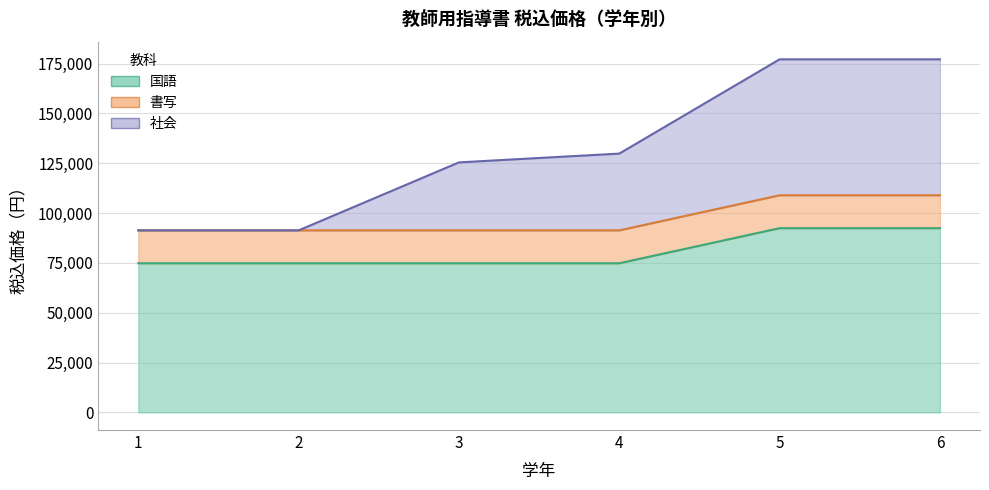

Between 4 and 5, which is larger?

5